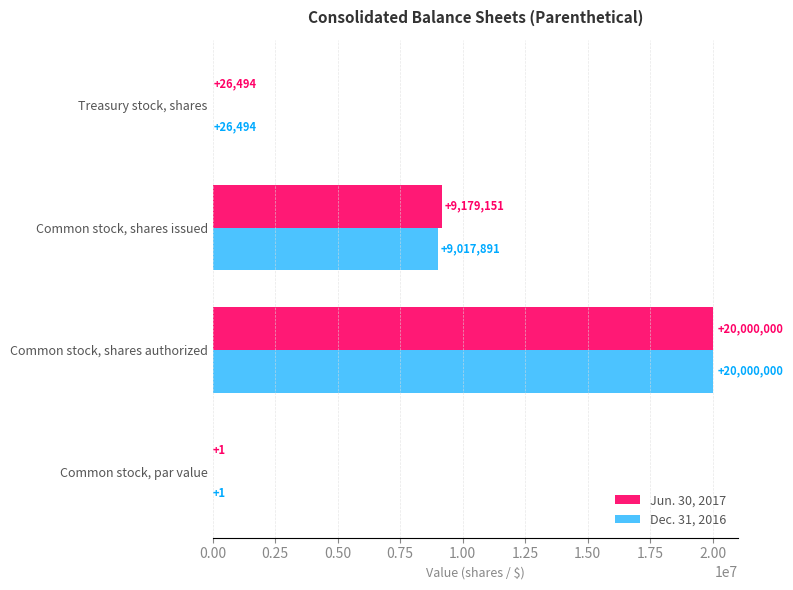

At which category is the sum across all series the highest?

Common stock, shares authorized